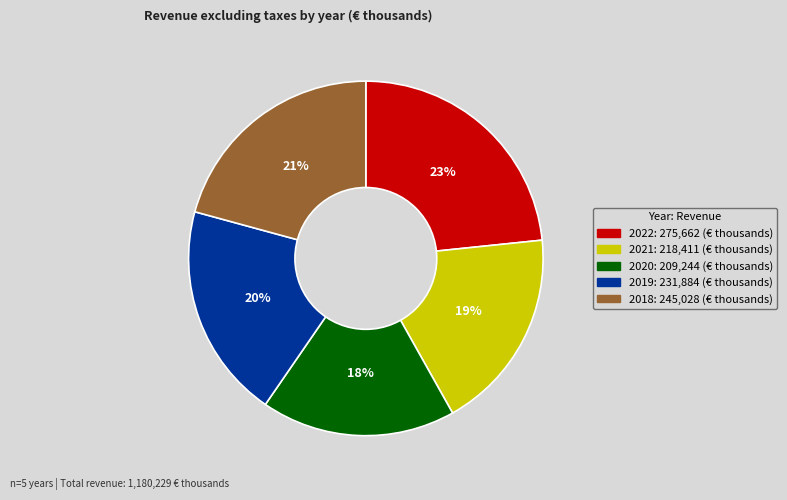

What percentage is the 2019 slice, to the nearest percent?

20%